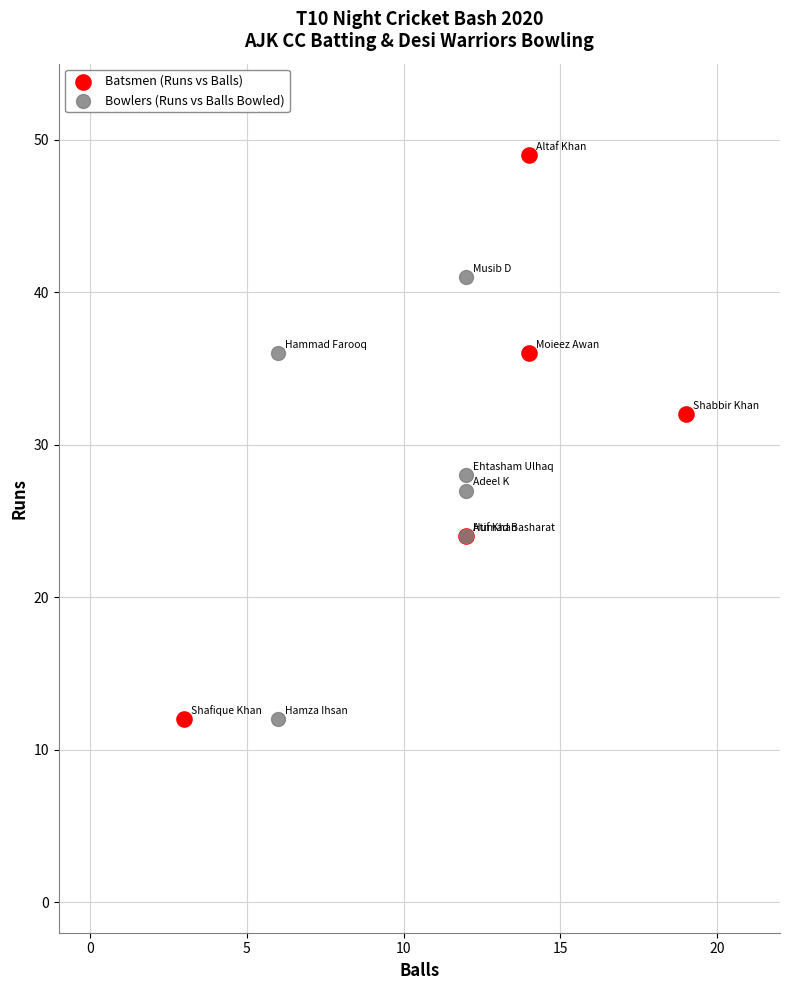

Which series has the largest Y range (max minus min)?

Batsmen (Runs vs Balls)